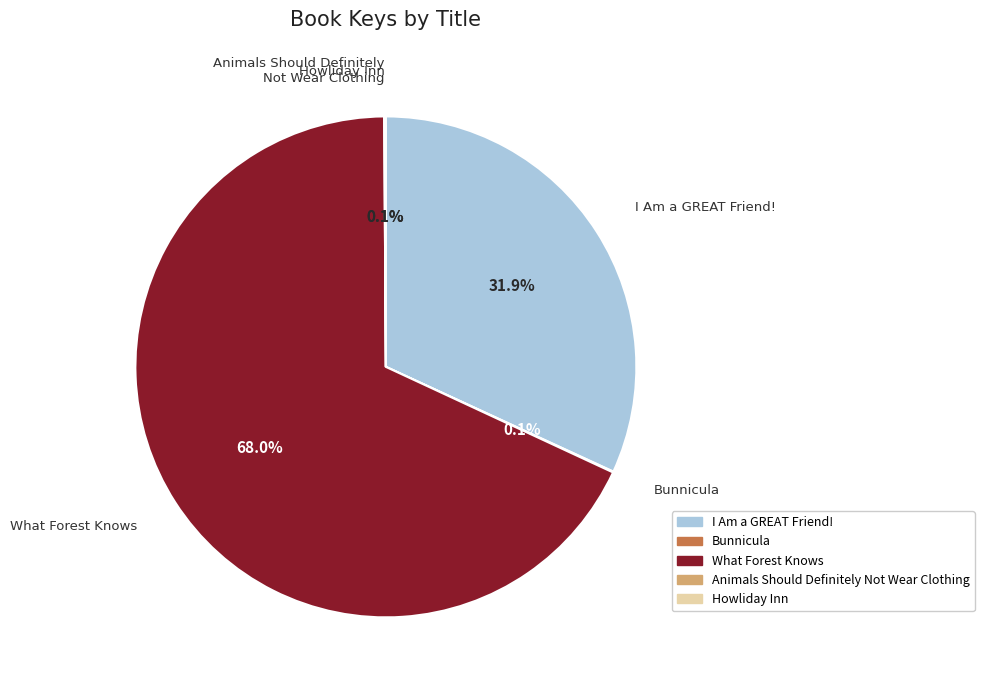

Is it true that What Forest Knows is 68% of the pie?

True